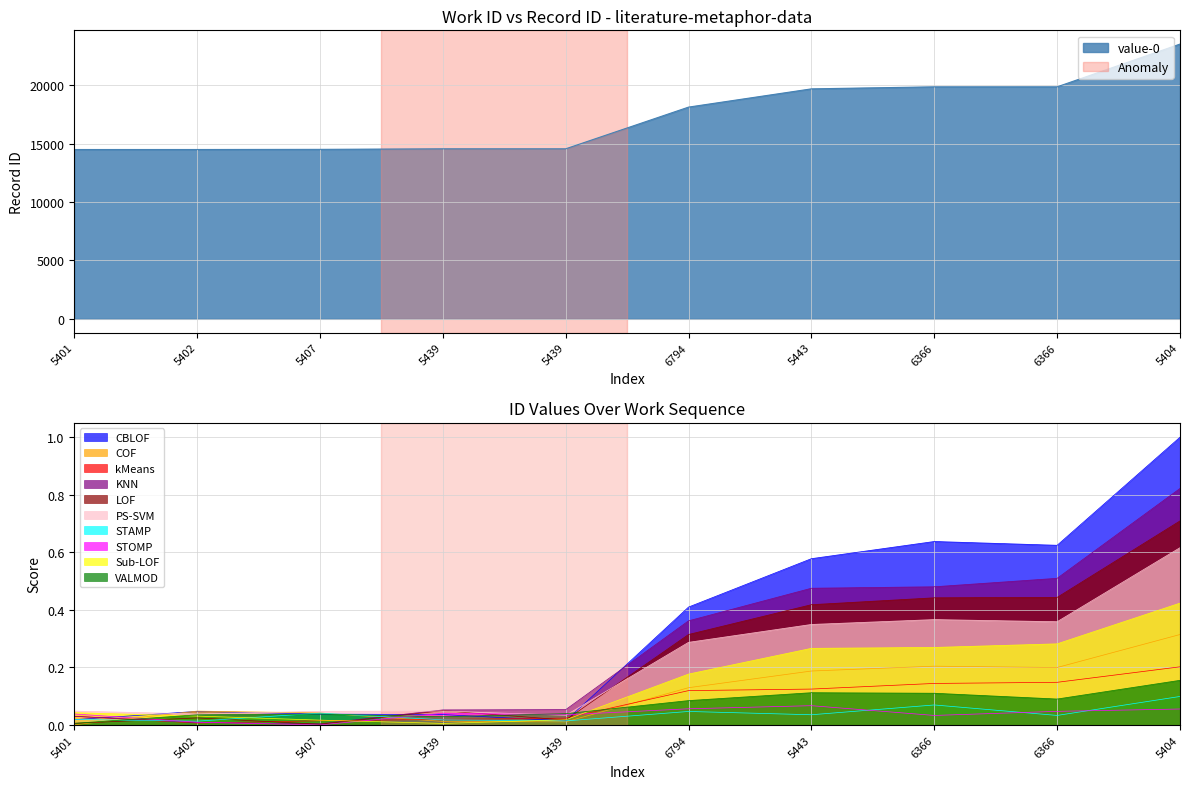

Reading right to left, extract all data points from this chart.

23518	19859	19858	19684	18123	14553	14552	14506	14494	14493